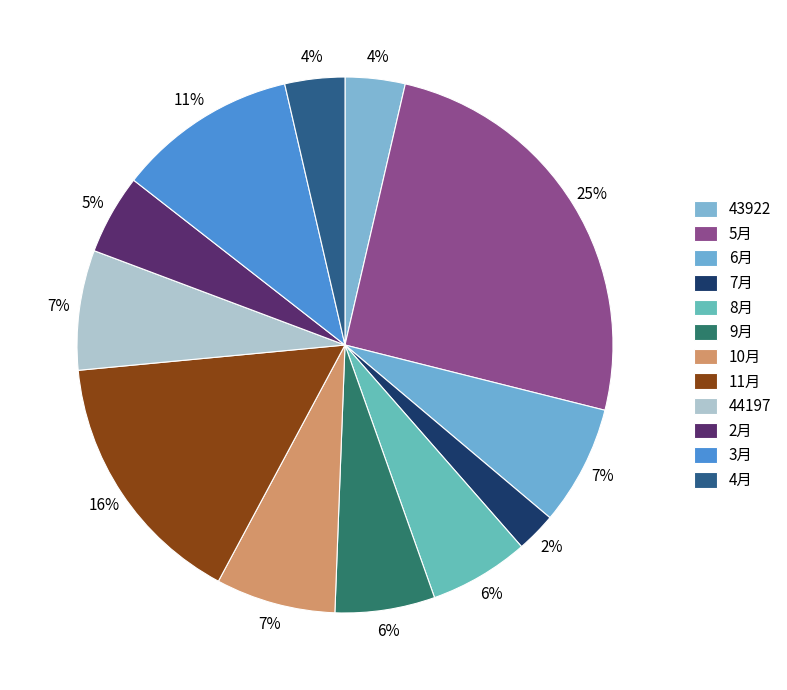

Count the number of slices in the pie.

12